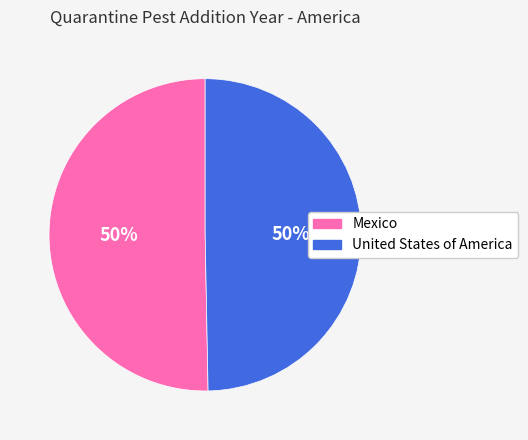

To the nearest percent, what is the combined percentage of United States of America and Mexico?

100%